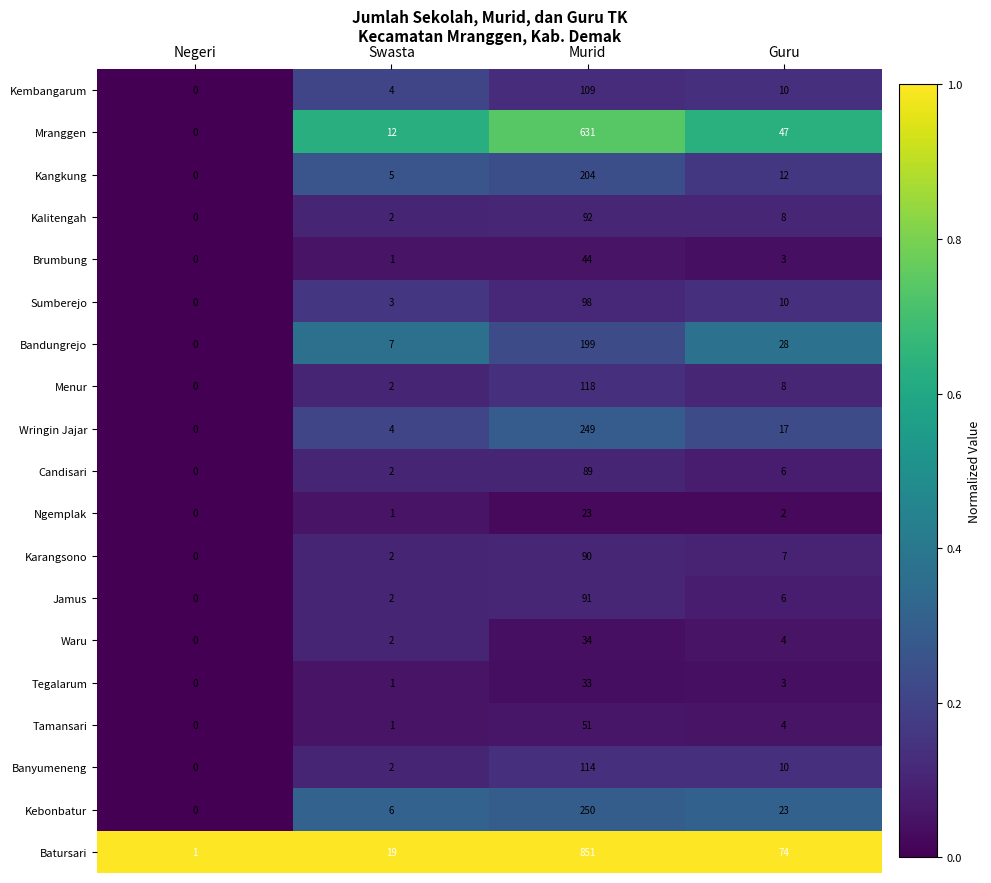

Which label corresponds to the largest value in the chart?

Murid